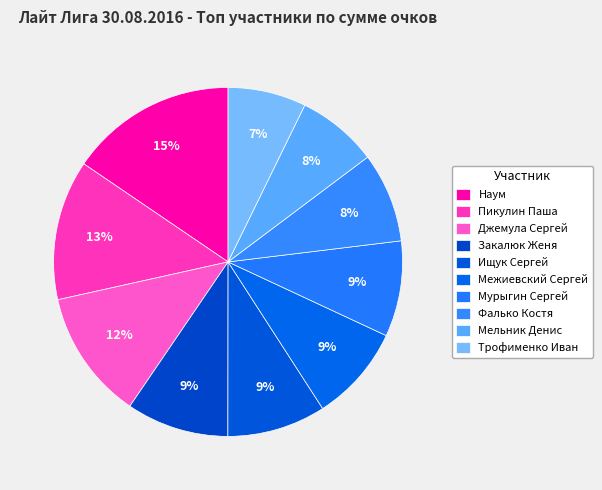

Which slice is the largest?

Наум